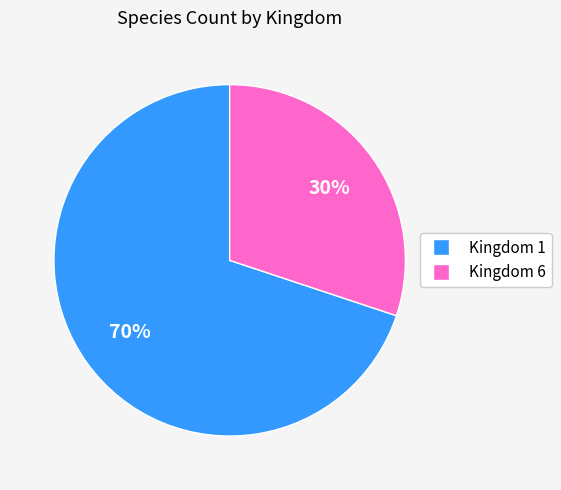

To the nearest percent, what is the difference between the largest and smallest slice percentages?

40%